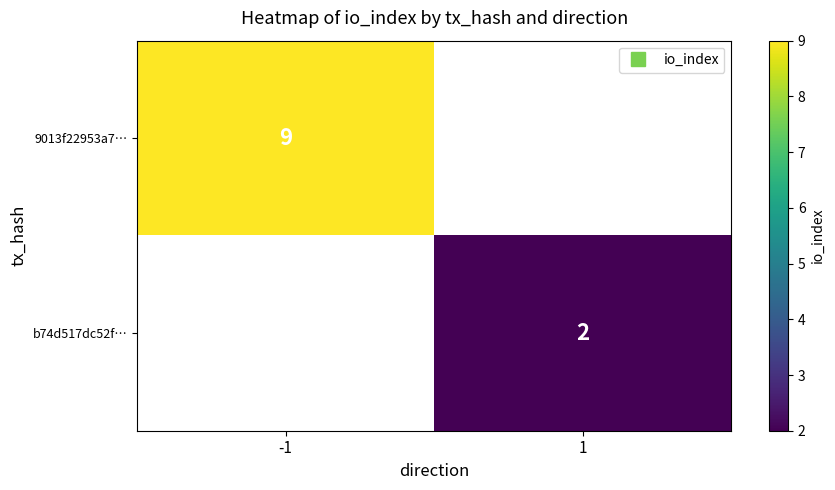

What is the smallest value displayed?

2.0